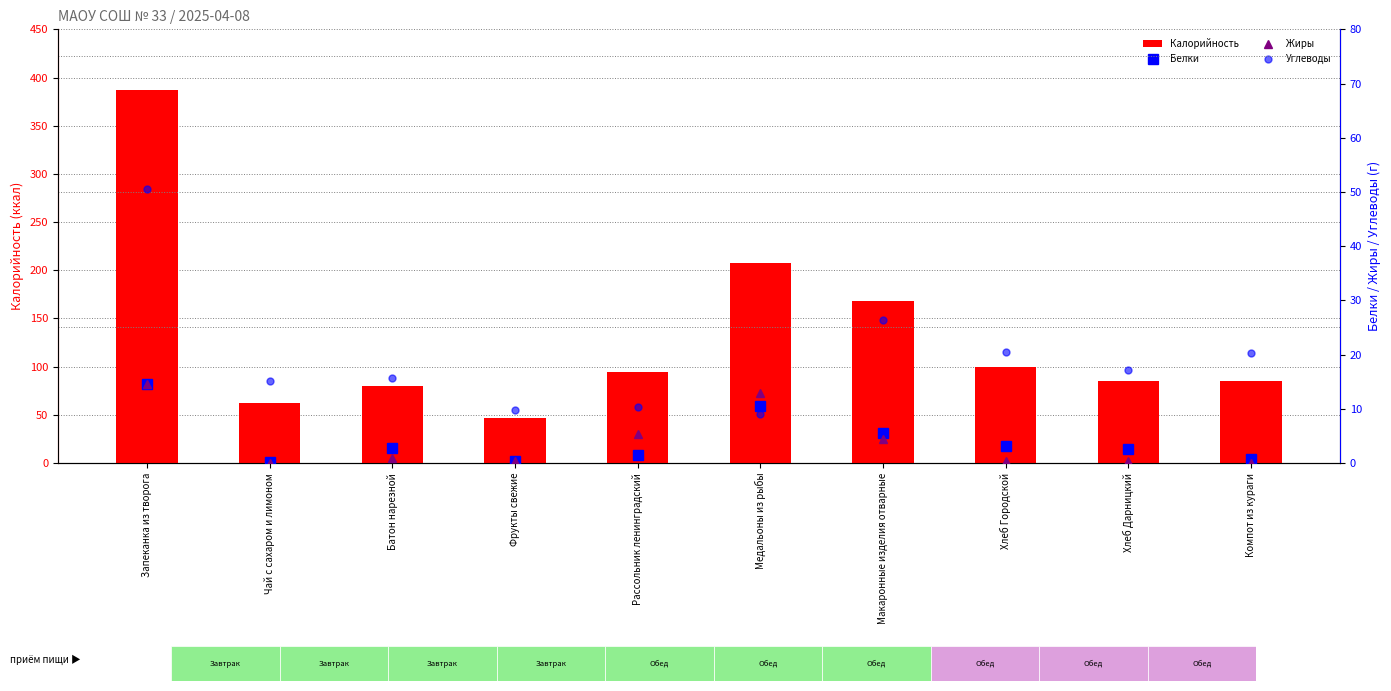

What is the difference between the maximum and second lowest values in the Калорийность series?

325.0